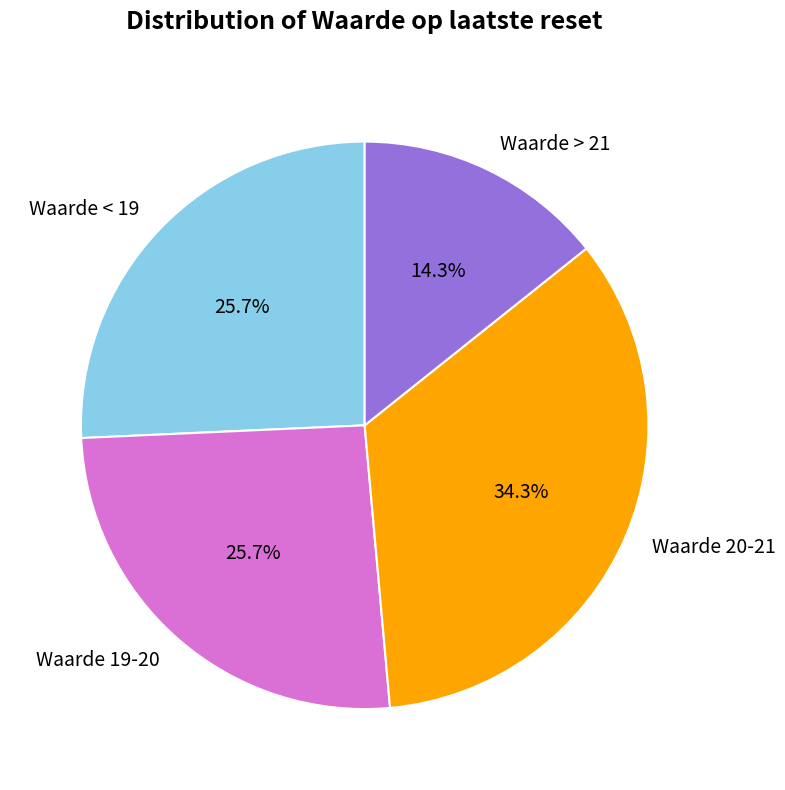

Does any single category account for the majority?

No